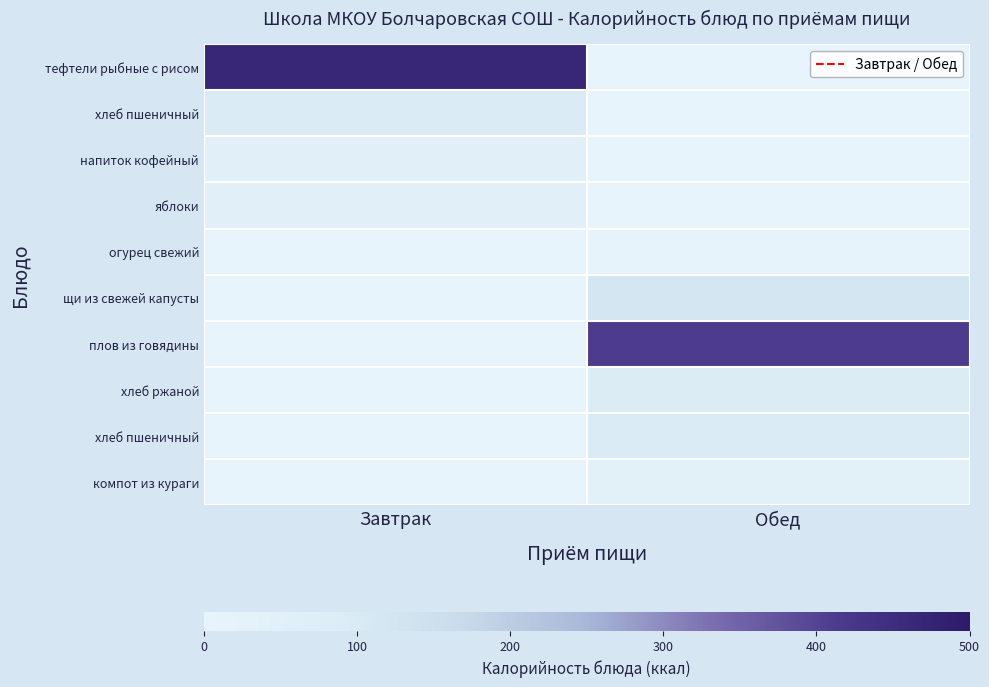

Which has a higher value, Завтрак or Обед?

Завтрак